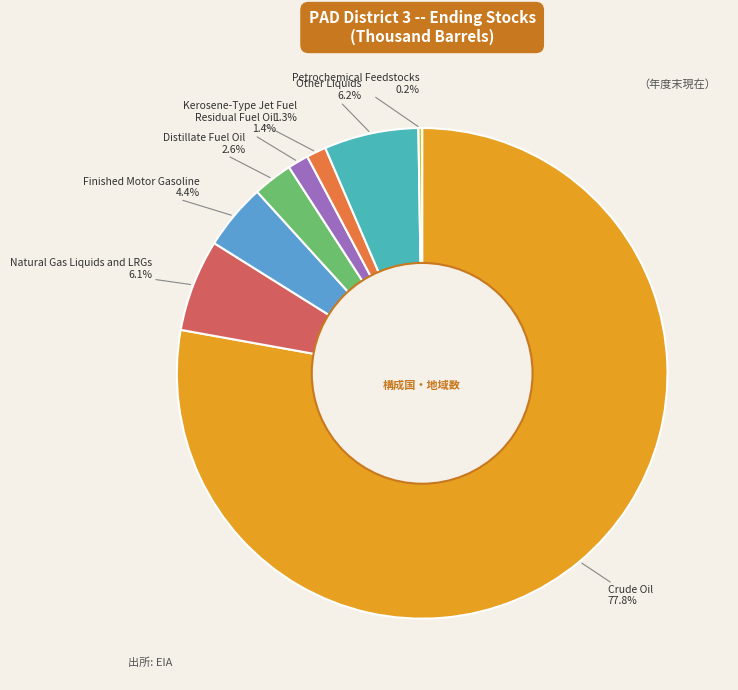

Is there a majority slice in this chart?

Yes